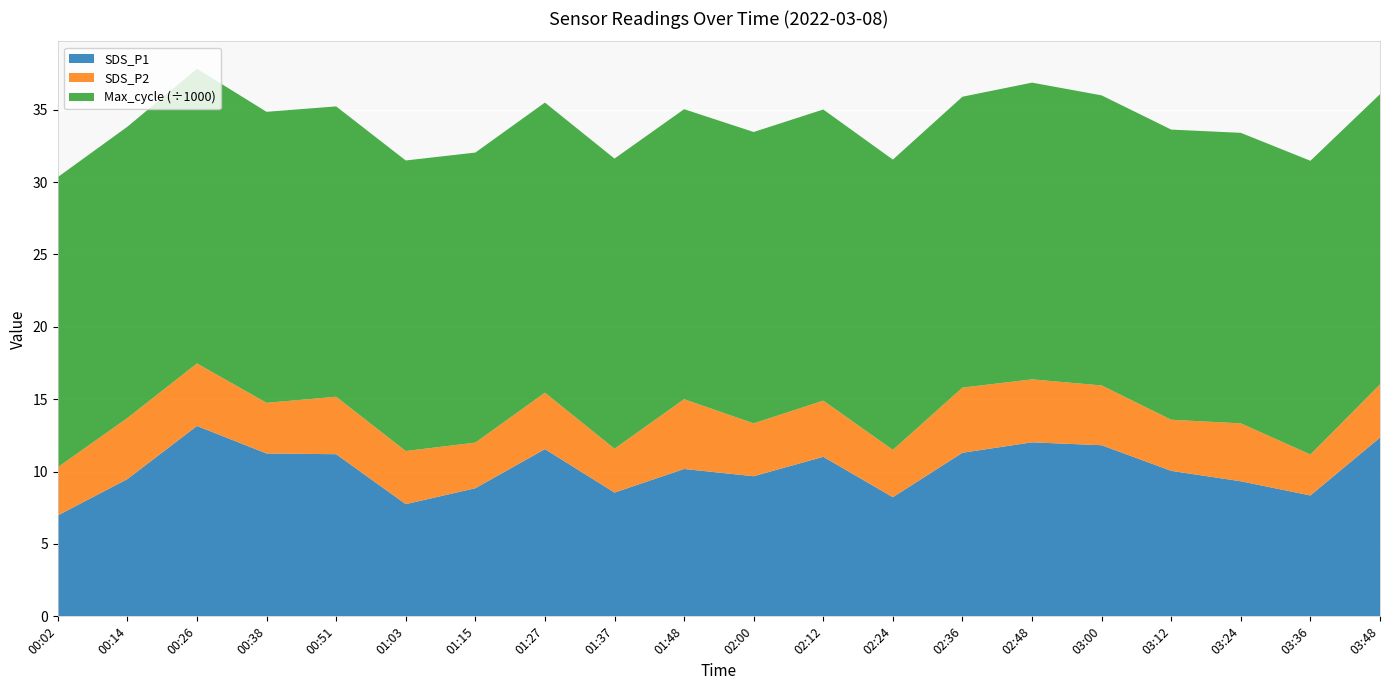

Reading left to right, extract all data points from this chart.

SDS_P1: 7.0	9.5	13.2	11.2	11.2	7.8	8.8	11.6	8.6	10.2	9.7	11.0	8.2	11.3	12.0	11.8	10.1	9.3	8.3	12.3
SDS_P2: 3.3	4.2	4.3	3.5	4.0	3.7	3.1	3.9	3.0	4.8	3.6	3.9	3.3	4.5	4.3	4.1	3.5	4.0	2.8	3.7
Min_cycle: 23.0	23.0	23.0	23.0	23.0	23.0	23.0	23.0	23.0	23.0	23.0	23.0	23.0	23.0	23.0	23.0	23.0	23.0	23.0	23.0
Max_cycle: 20040.0	20120.0	20357.0	20102.0	20055.0	20070.0	20036.0	20040.0	20040.0	20032.0	20127.0	20112.0	20051.0	20094.0	20497.0	20037.0	20044.0	20069.0	20289.0	20049.0